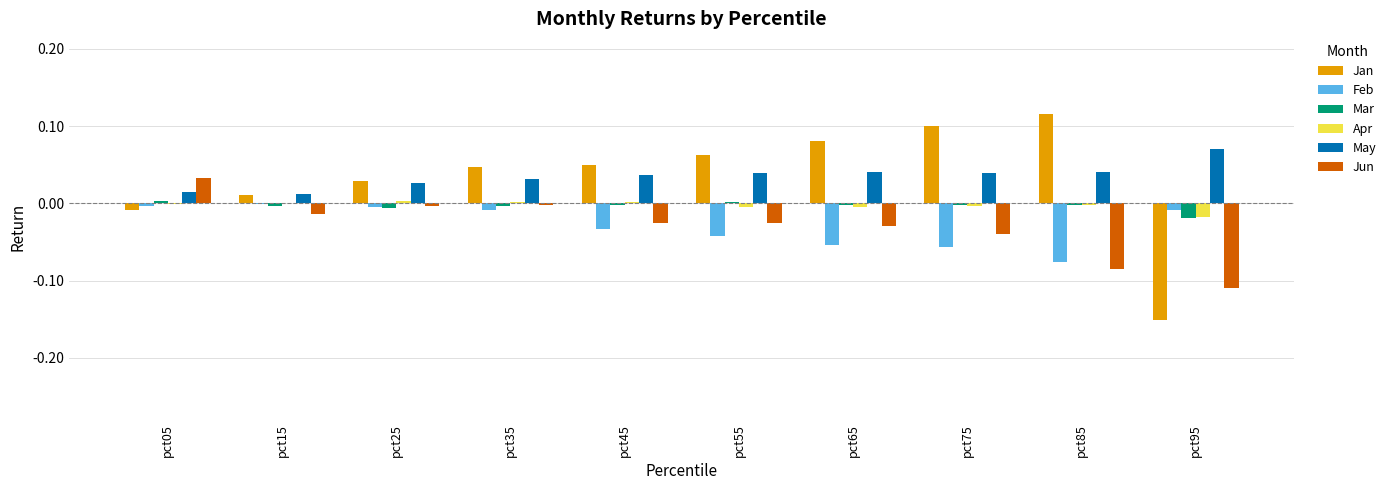

What is the sum of all Jun values?

-0.3